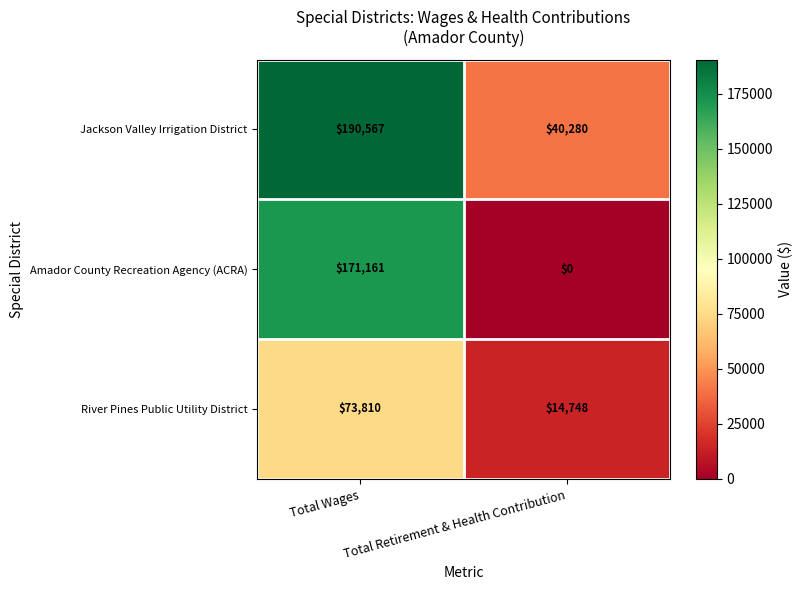

How many categories are shown in the chart?

2